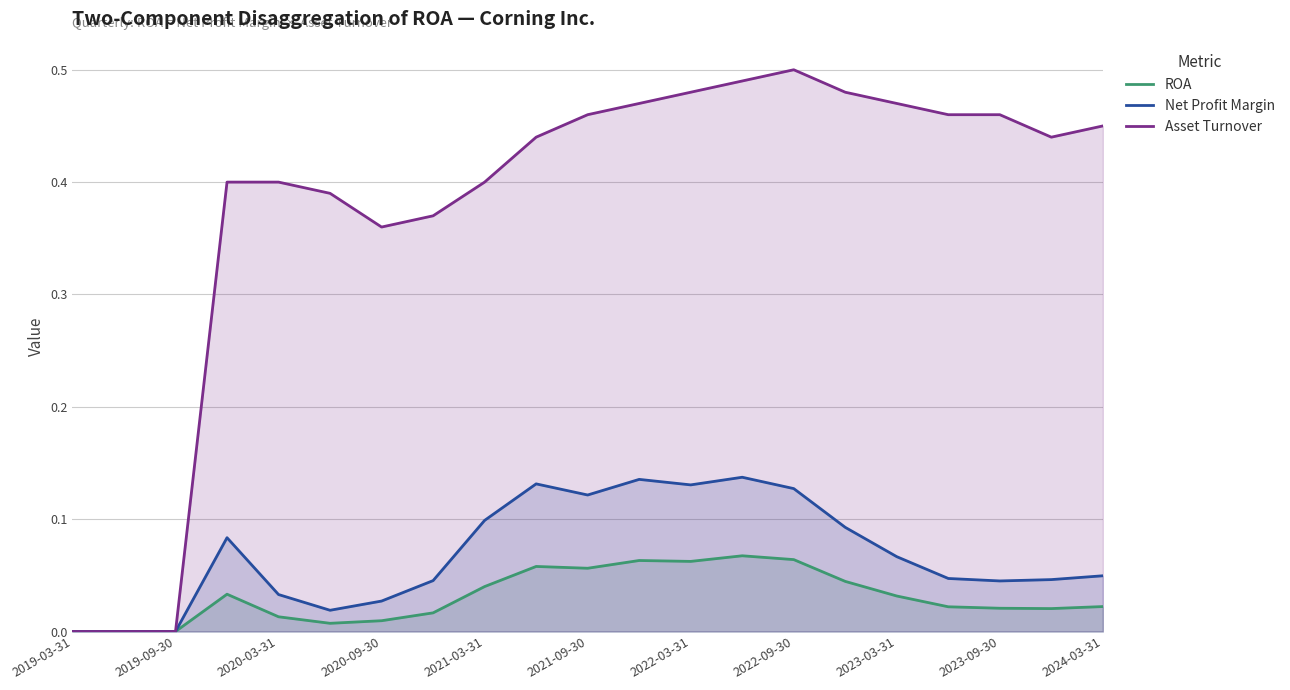

True or false: Net Profit Margin has a value of 0.0 at 2019-03-31.

True